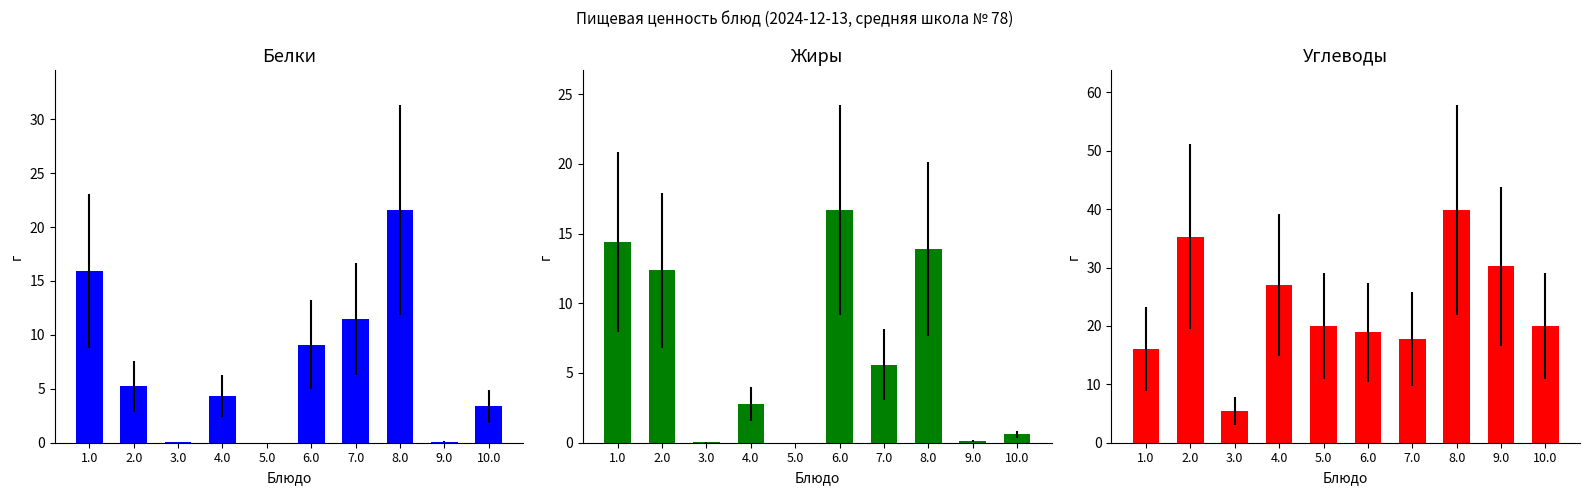

Count the number of categories in the chart.

10